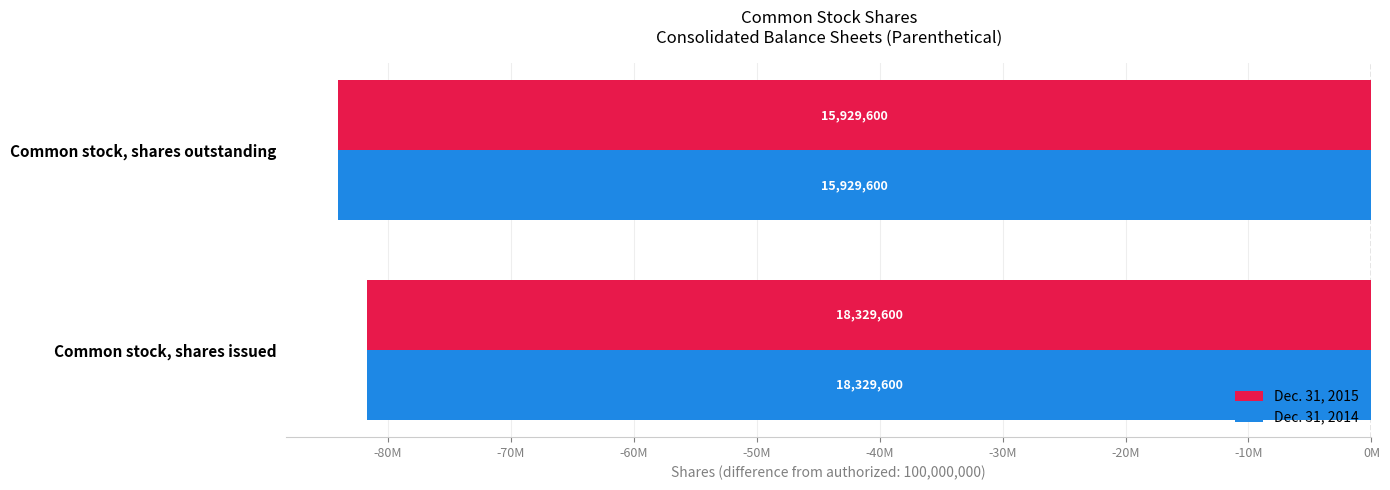

Reading right to left, what are all the values shown in this chart?

Dec. 31, 2015: -84070400	-81670400
Dec. 31, 2014: -84070400	-81670400